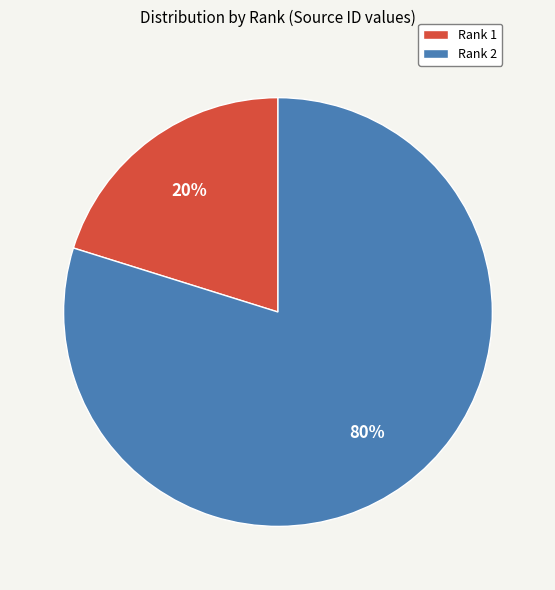

Rank the categories by value from highest to lowest.

Rank 2, Rank 1